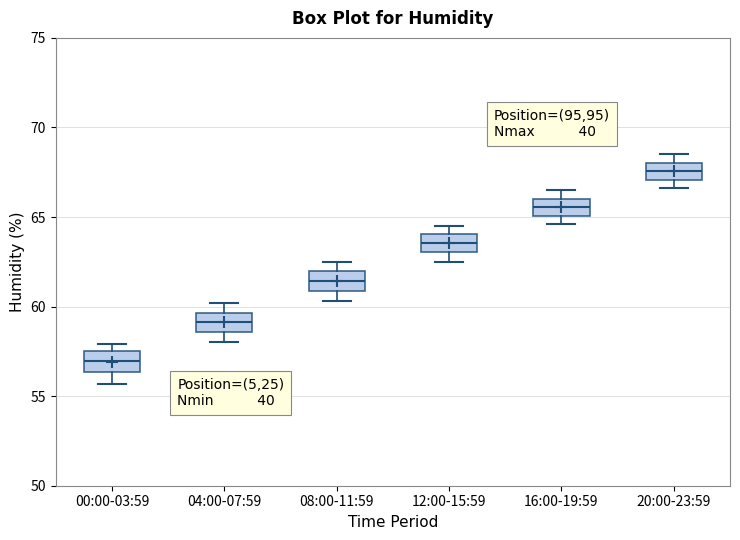

Where is the lower edge of the box for 00:00-03:59 on the y-axis? The values are not printed on the chart, so give them approximately, as read against the axis.

56.5